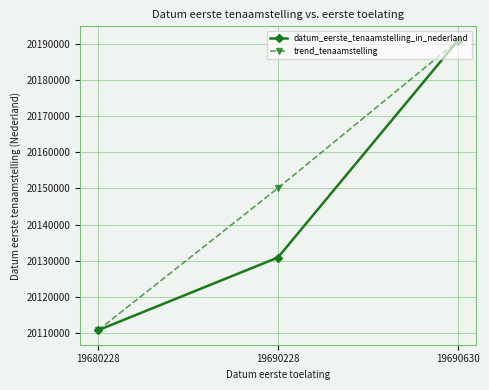

The trend_tenaamstelling series shows 6949102 at 19690630. True or false?

False